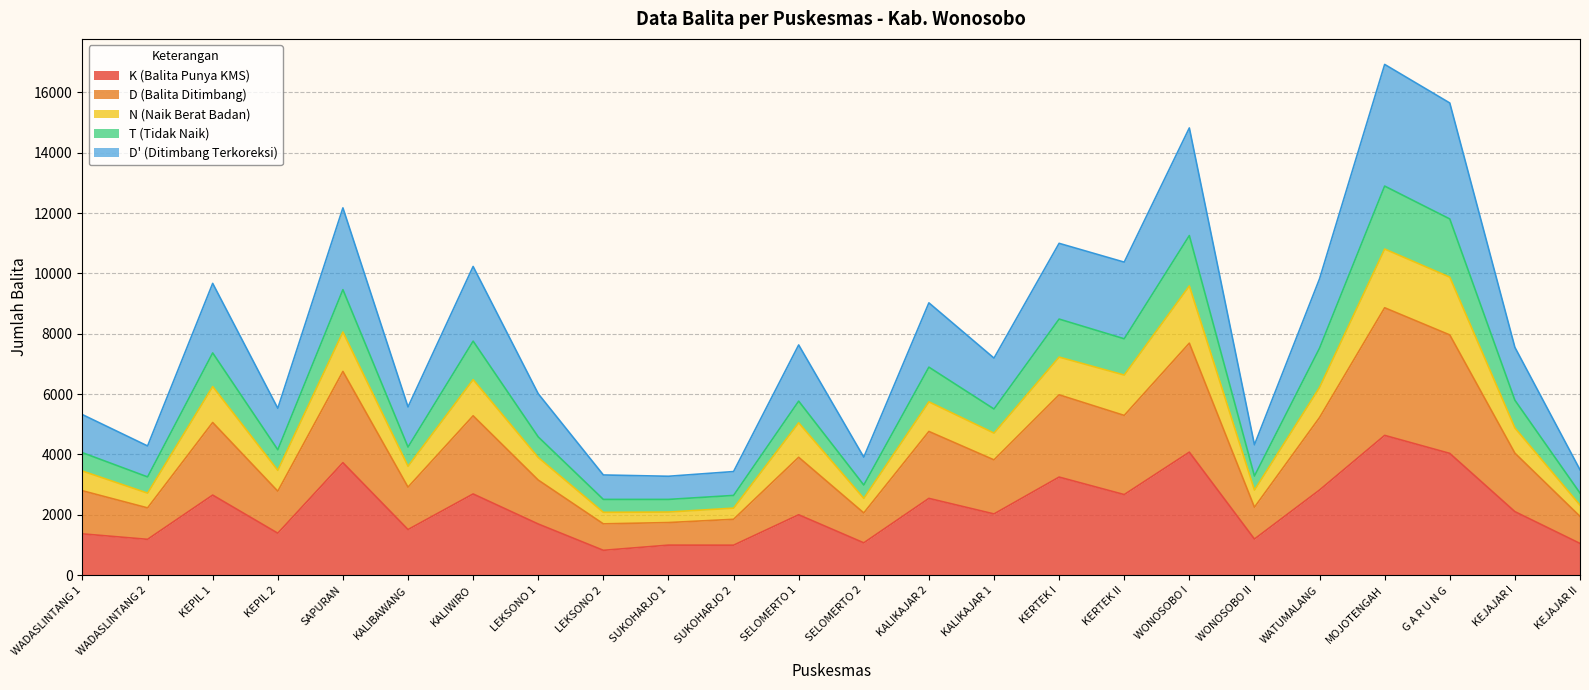

Does the chart have visible grid lines?

Yes